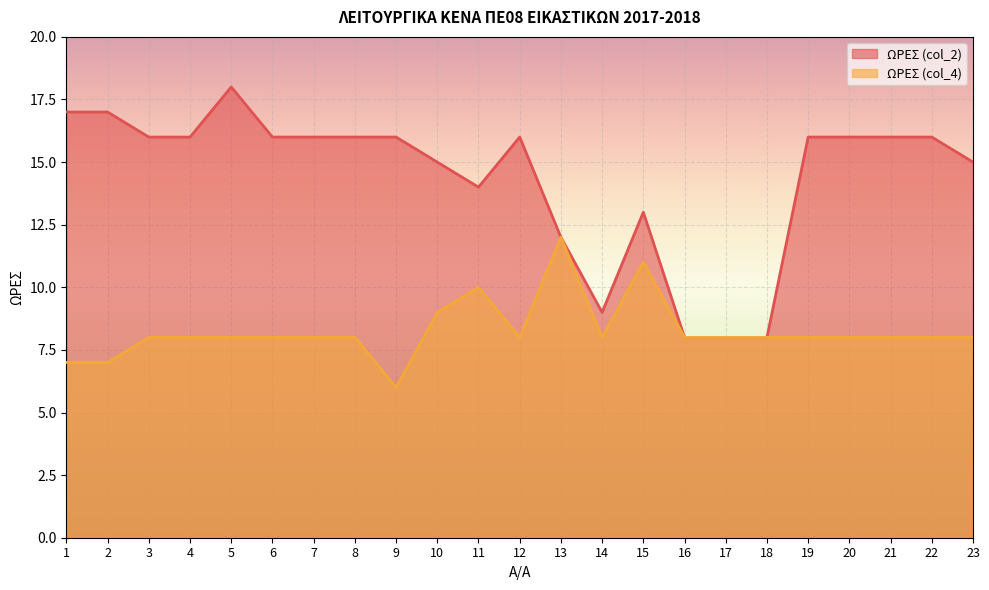

At which category does ΩΡΕΣ (col_2) reach its first local peak?

5